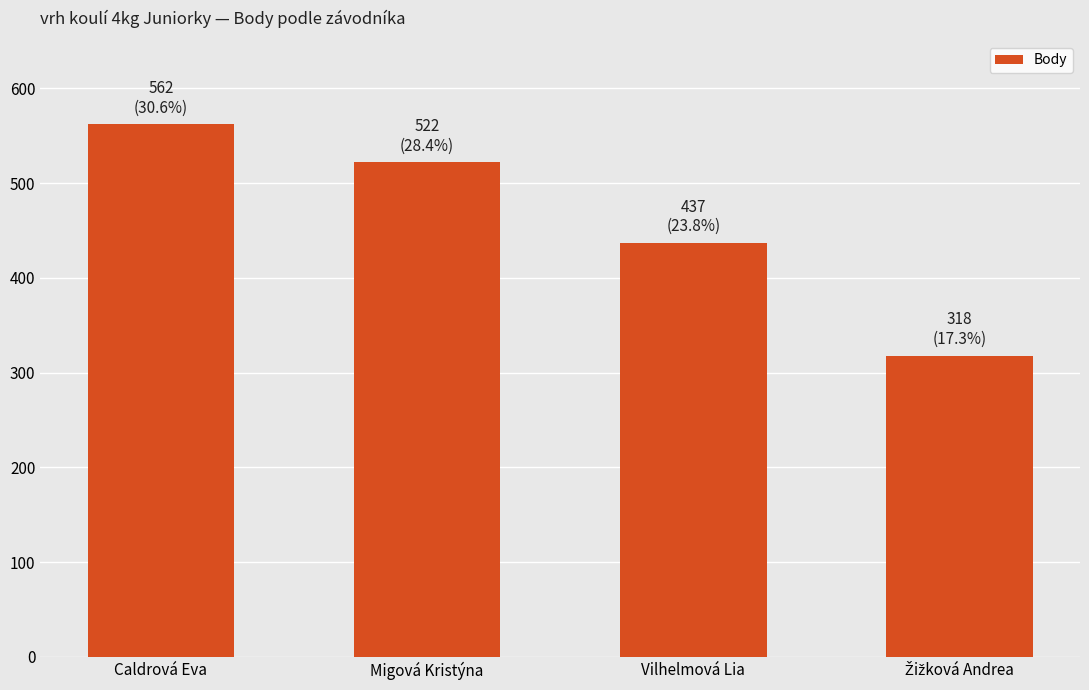

How many values are below 522?

2